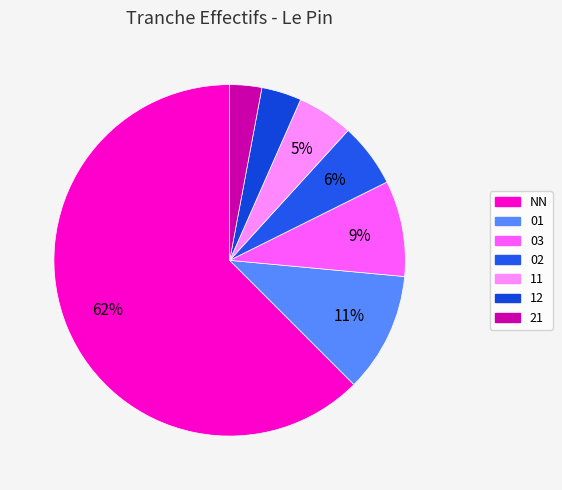

The 11 slice represents 5% of the pie. True or false?

True